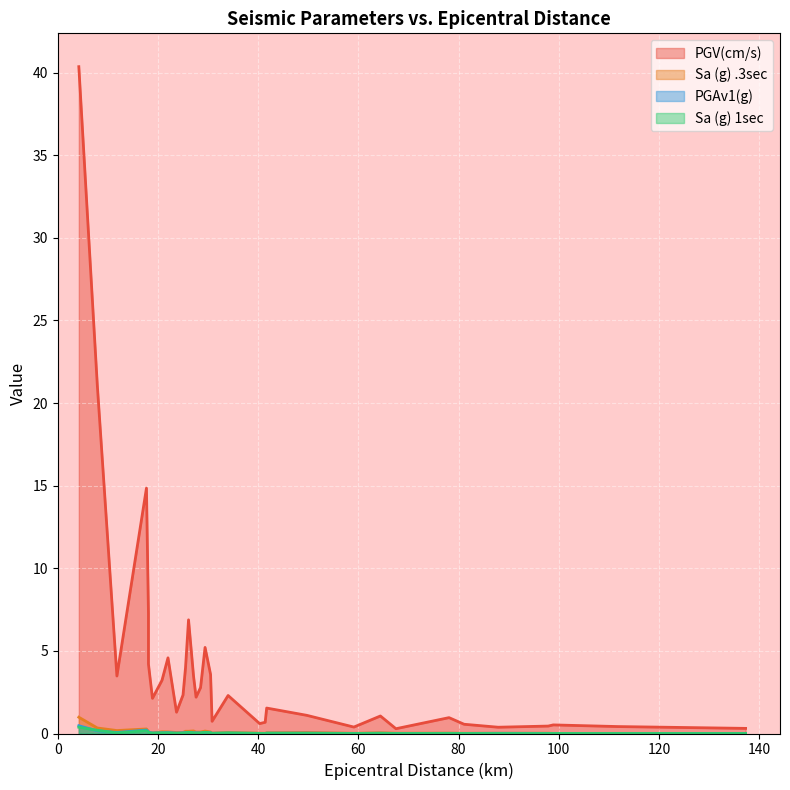

The Sa (g) .3sec series shows 0.1 at 140. True or false?

True